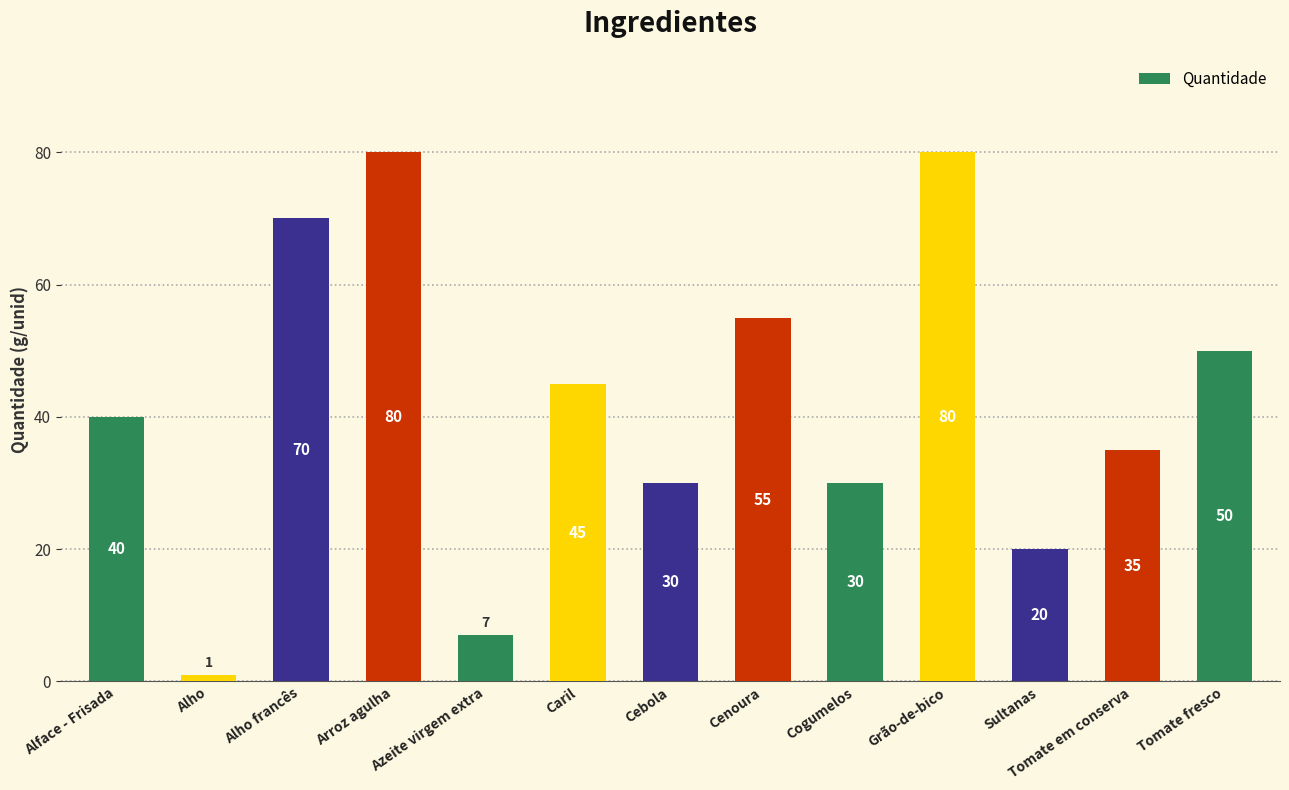

True or false: the data shows 20 at Cogumelos.

False